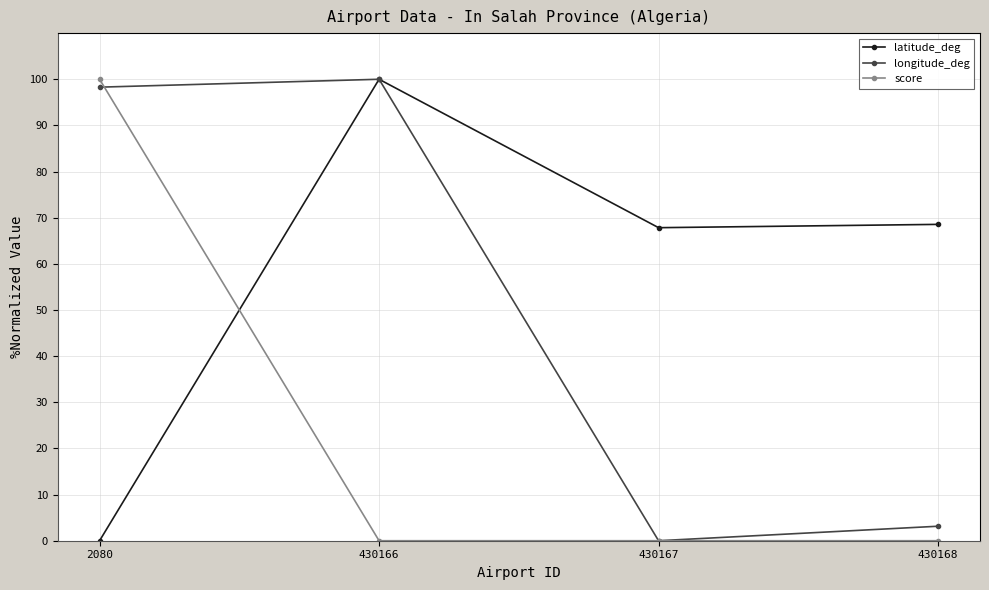

True or false: longitude_deg and score cross at least once.

True